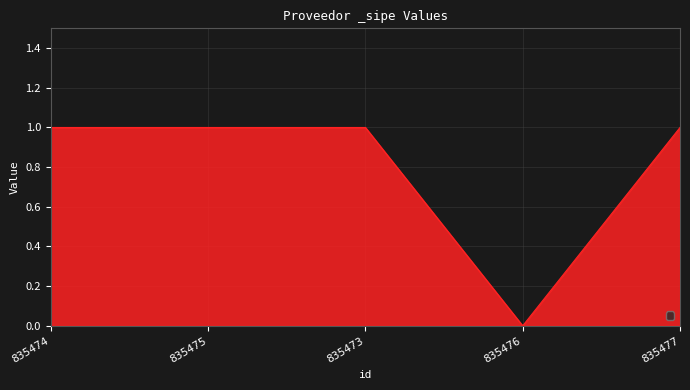

What value does the data have at 835475?

1